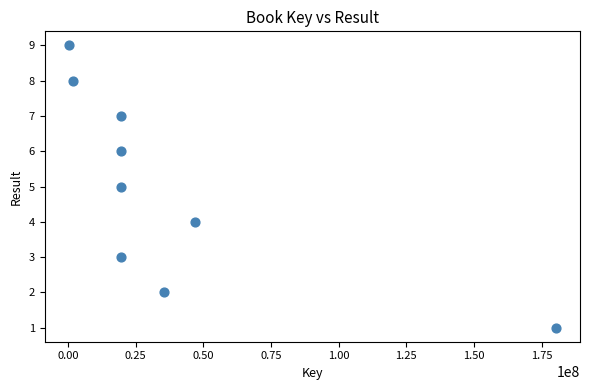

What is the average Y value?

5